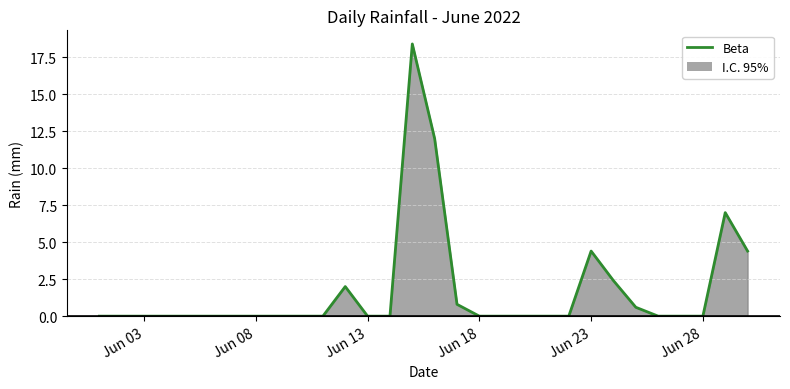

The value at Jun 18 is 0.0. True or false?

True